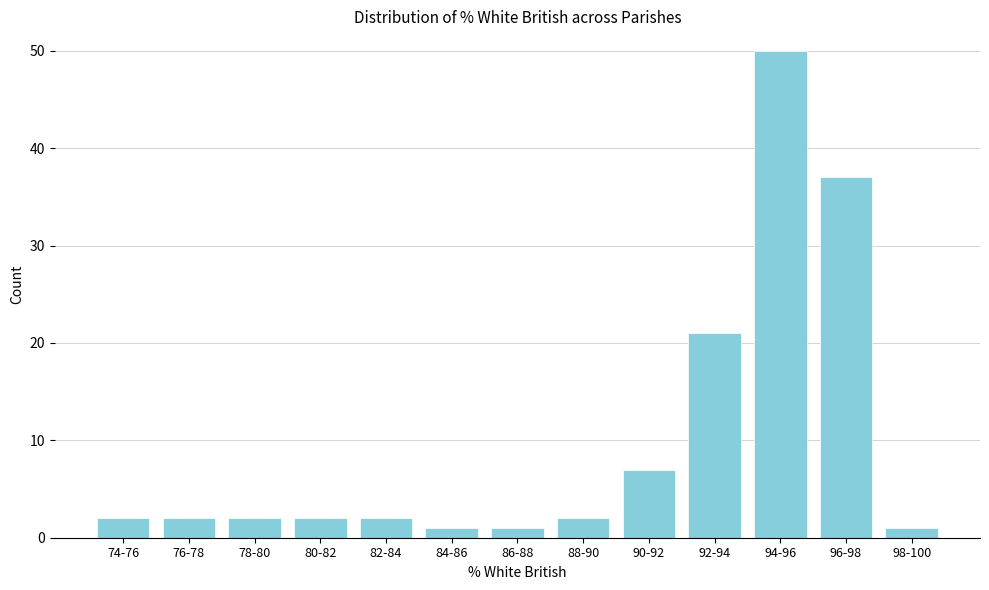

Reading left to right, what are all the values shown in this chart?

74-76=2	76-78=2	78-80=2	80-82=2	82-84=2	84-86=1	86-88=1	88-90=2	90-92=7	92-94=21	94-96=50	96-98=37	98-100=1